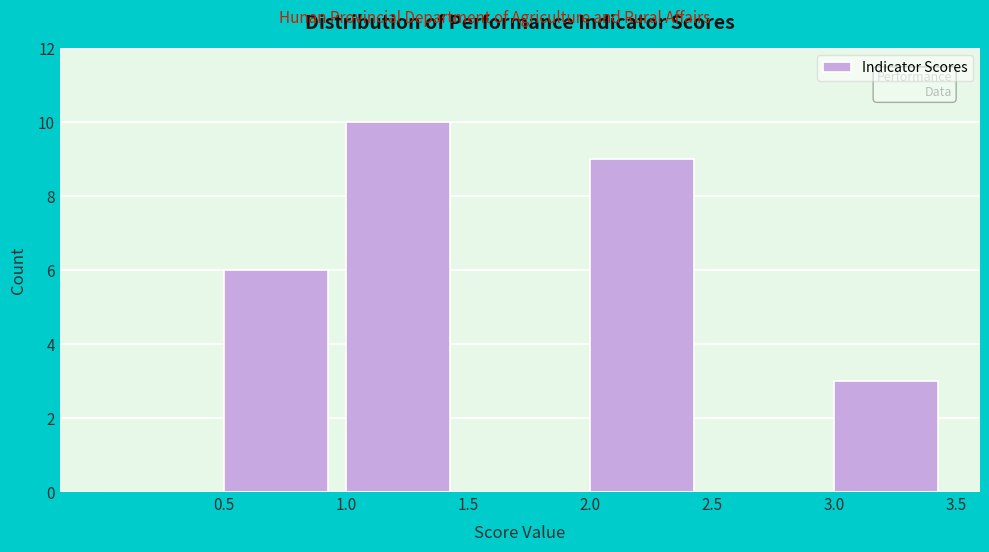

How tall is the bar that spans 0.5 to 1.0 on the x-axis? The values are not printed on the chart, so give them approximately, as read against the axis.

6